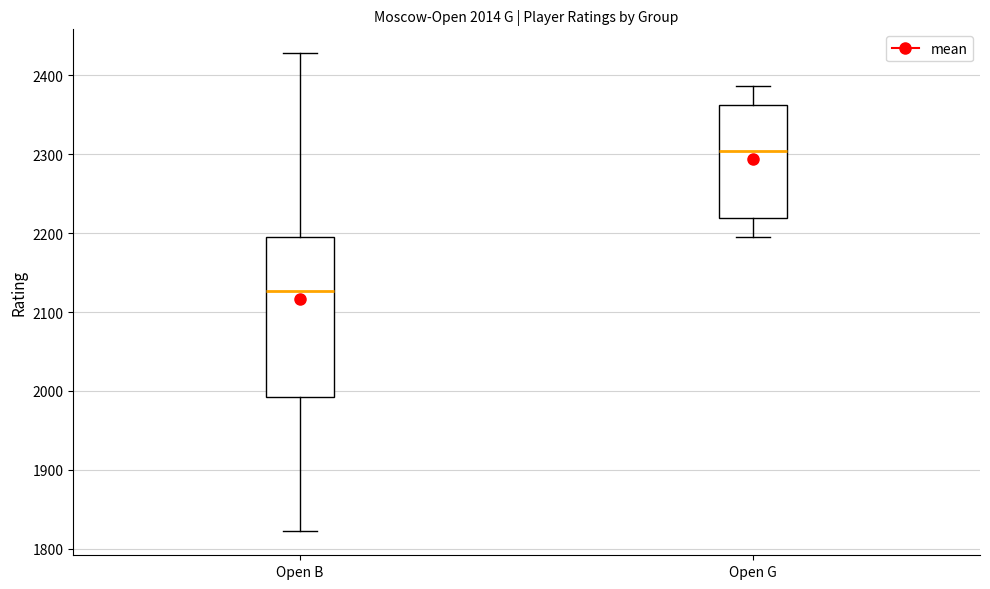

Which box has the highest median line?

Open G